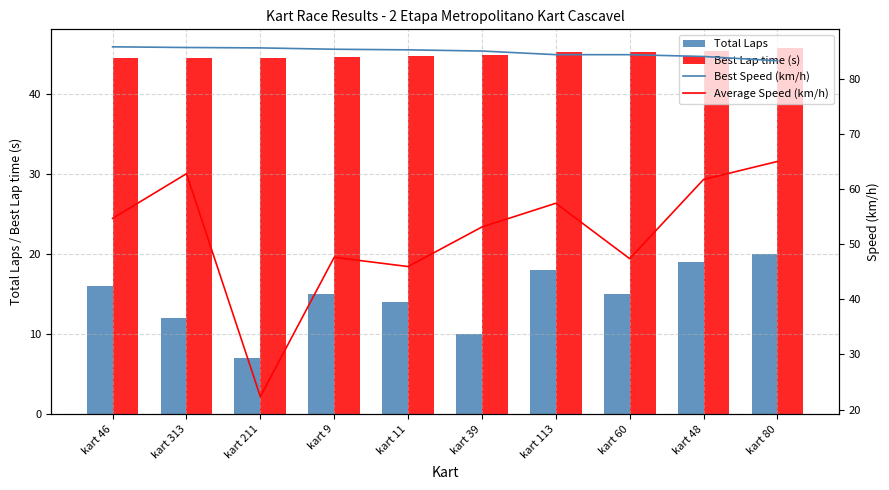

The Average Speed (km/h) series shows 57.4 at kart 113. True or false?

True